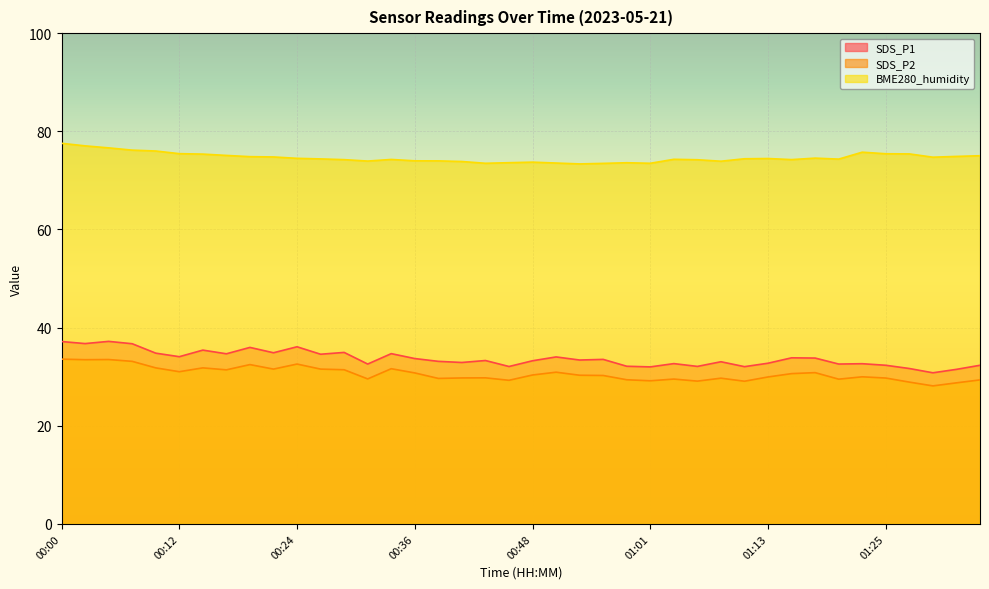

At which category does the chart reach its peak across all series?

00:00